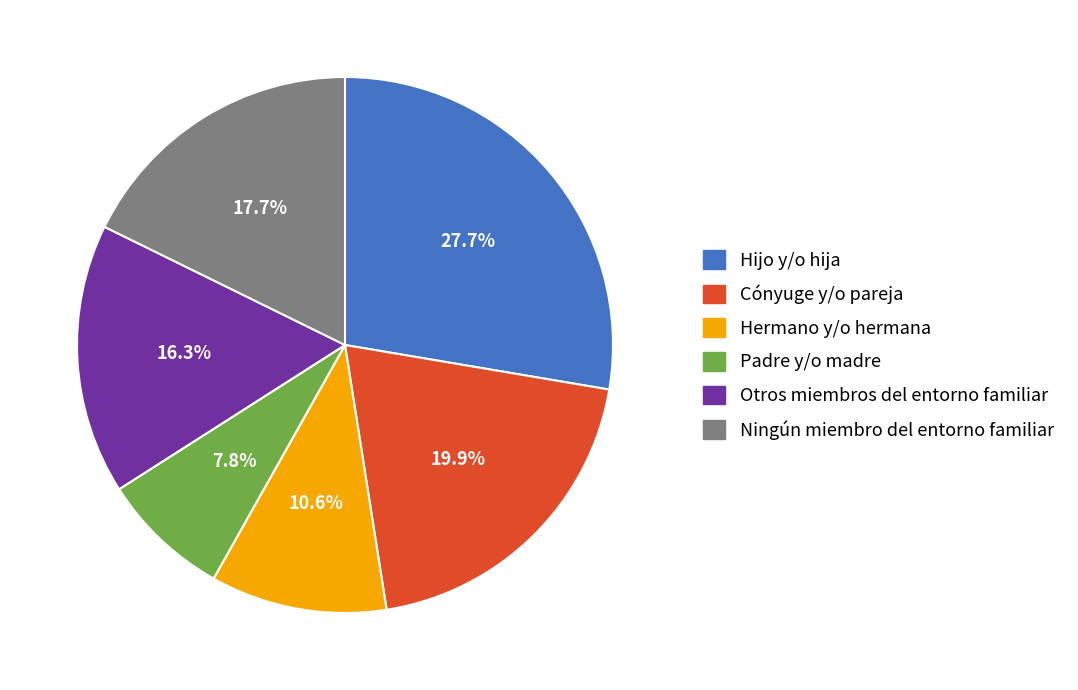

Which category has the biggest portion of the pie?

Hijo y/o hija